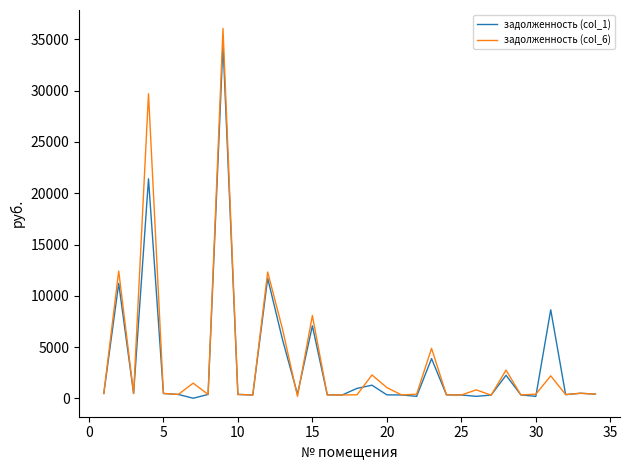

What is the highest value of the задолженность (col_6) series?

36061.5